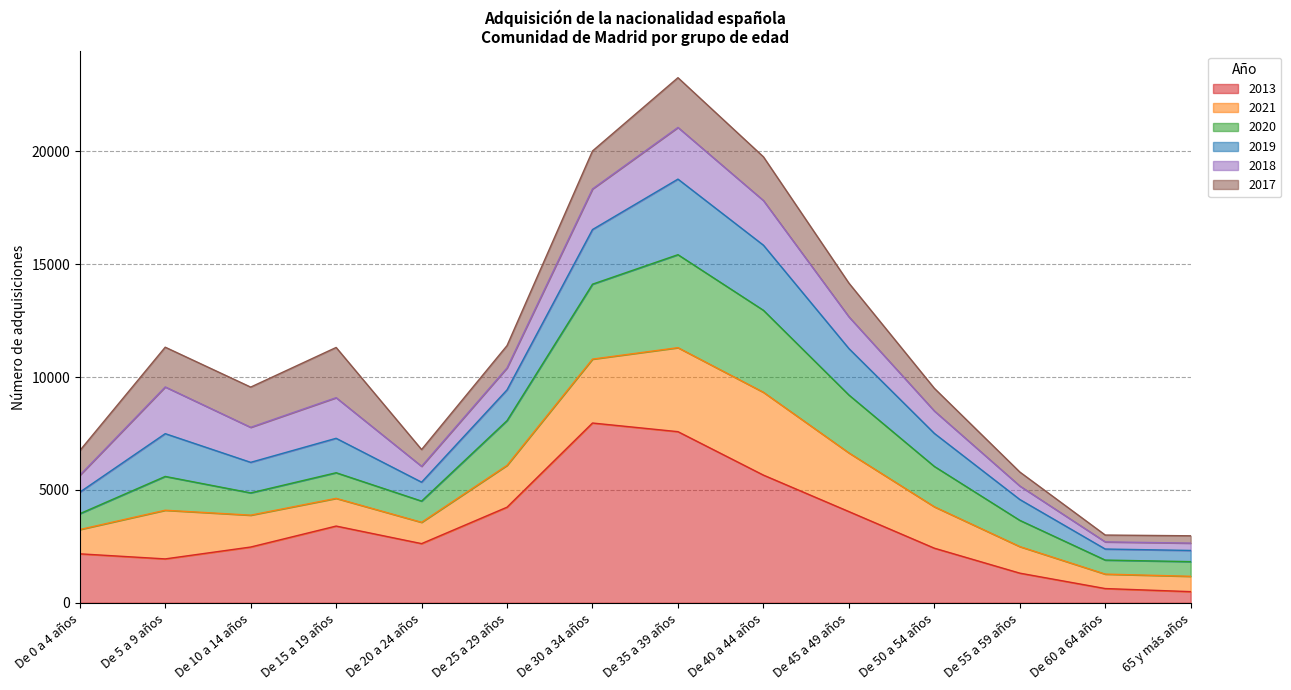

Where is 2013 nearest to the value 4230?

De 25 a 29 años